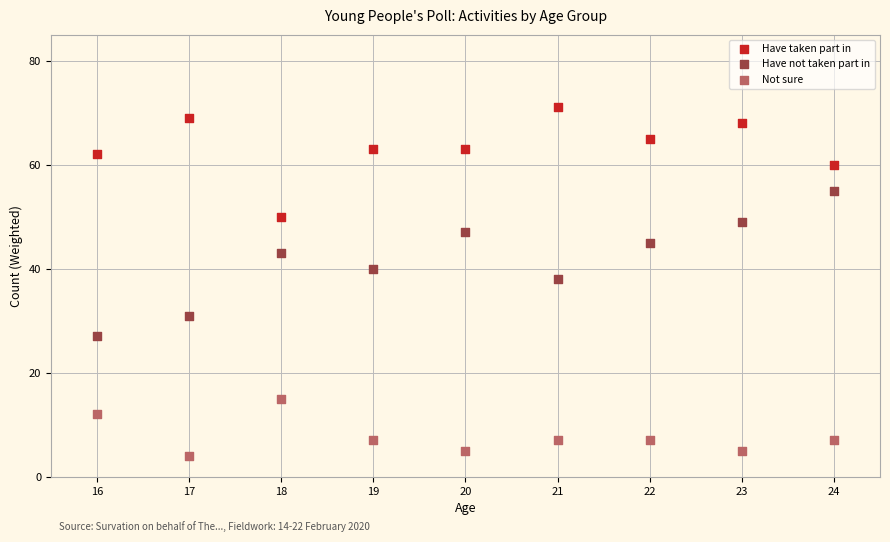

Across all data points, what is the range of Y values (max minus min)?

67